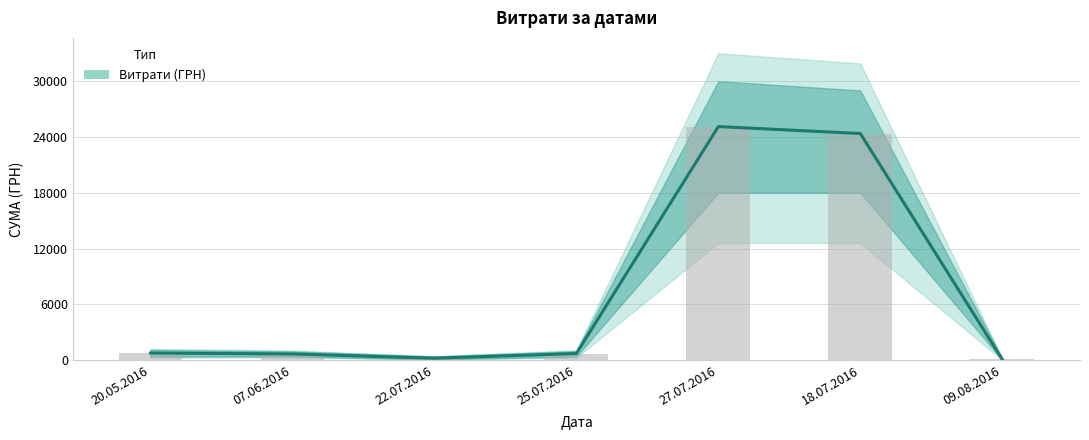

The chart shows a value of 928.7 at 07.06.2016. True or false?

False